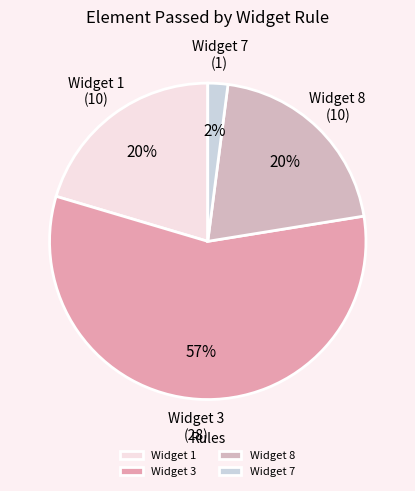

What percentage is the Widget 1 slice, to the nearest percent?

20%